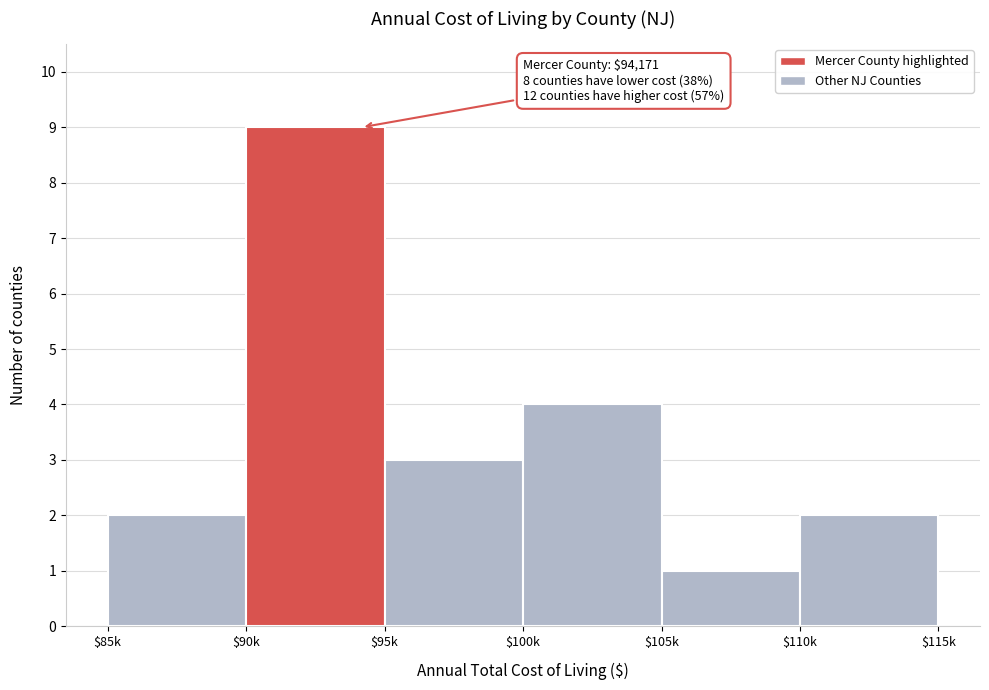

Reading left to right, transcribe all the data shown in this chart.

2	9	3	4	1	2